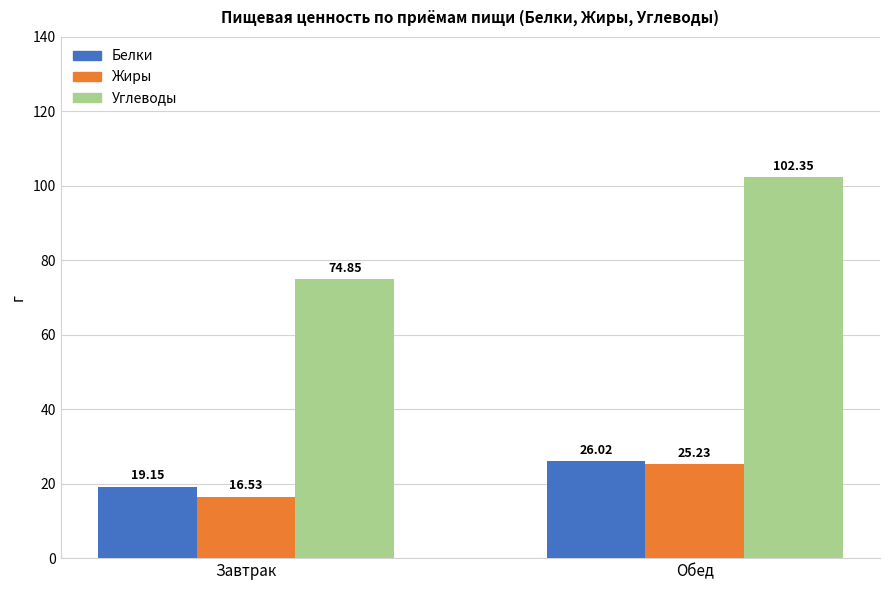

How many groups of bars are there?

2